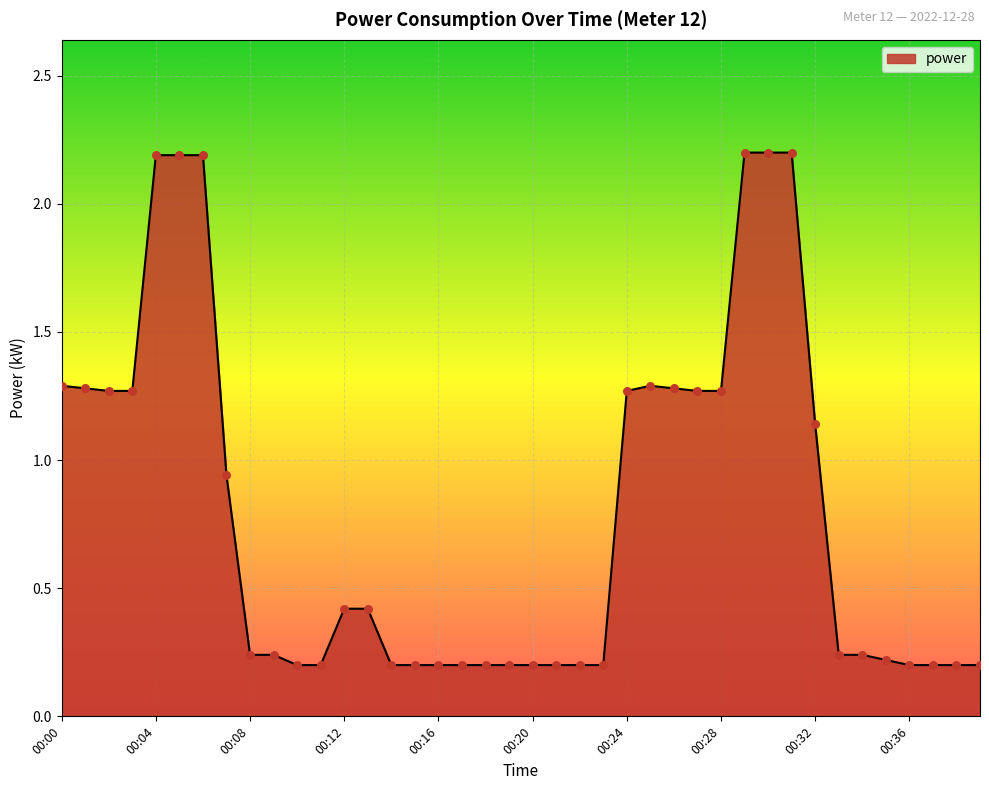

What is the greatest value displayed?

2.2